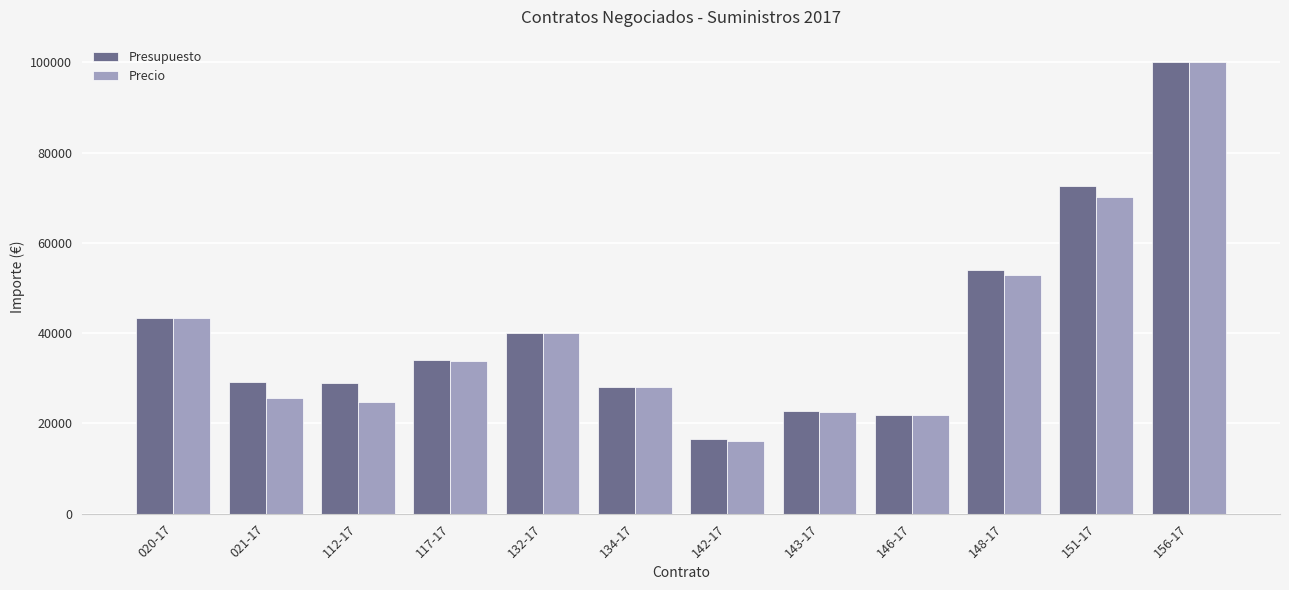

What is the greatest value displayed?

100000.0